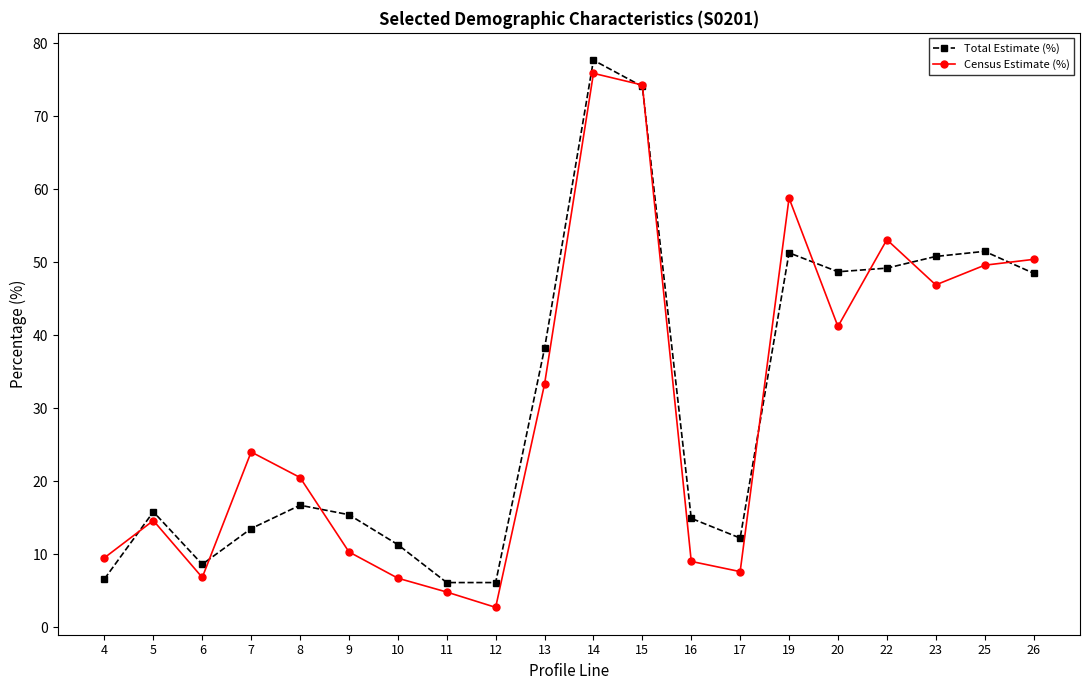

What is the value of the Census Estimate (%) point at the 8th from the left?

4.8